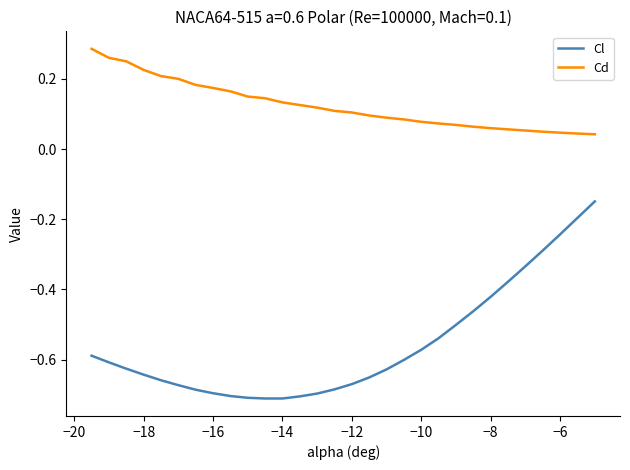

What are all the series names shown in the legend?

Cl, Cd